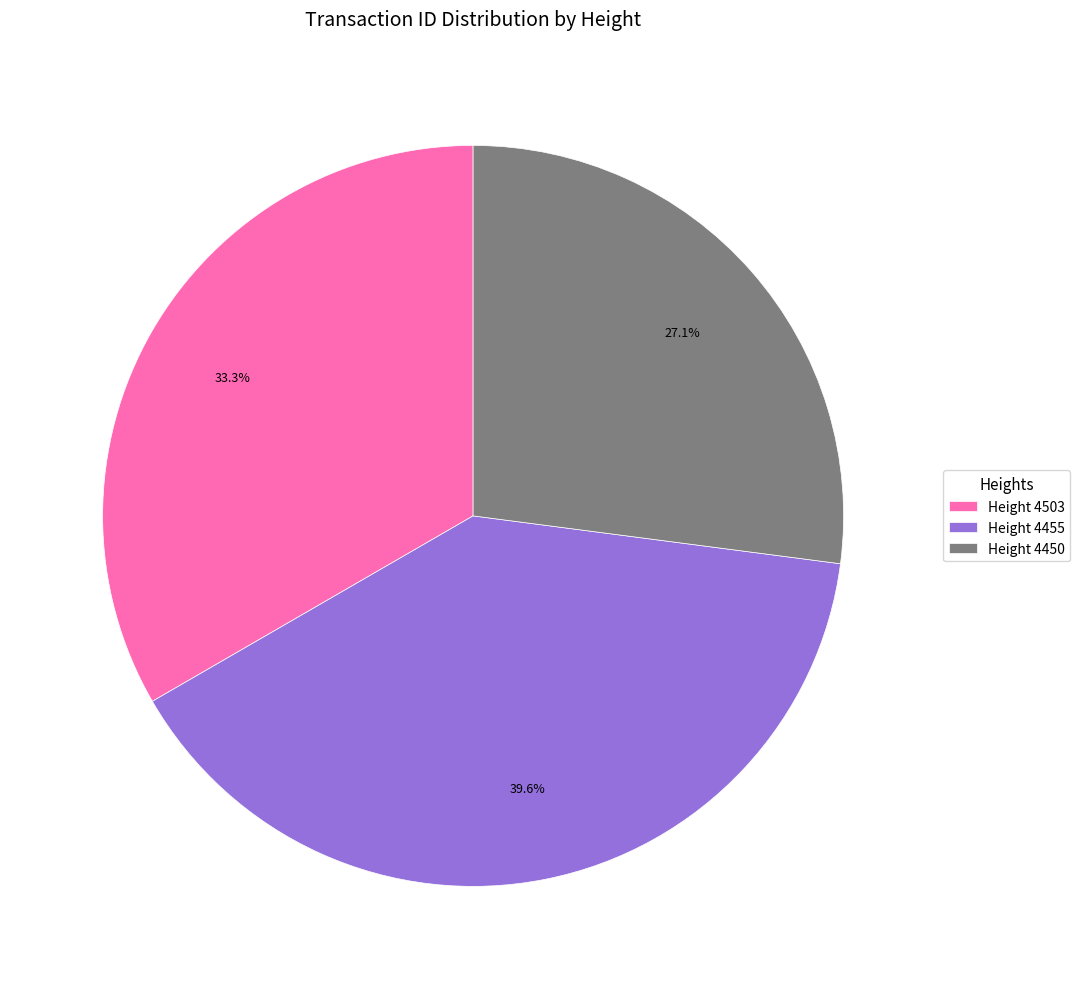

Rank the categories by value from lowest to highest.

Height 4450, Height 4503, Height 4455